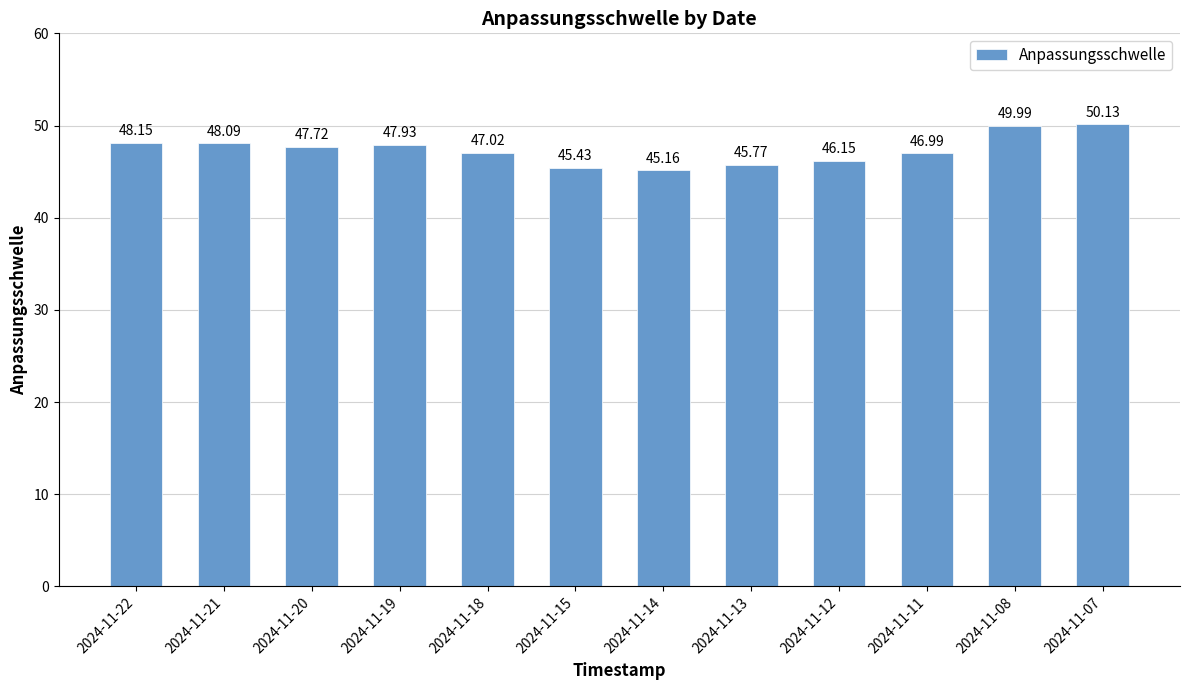

What is the change in value from 2024-11-22 to 2024-11-13?

-2.4